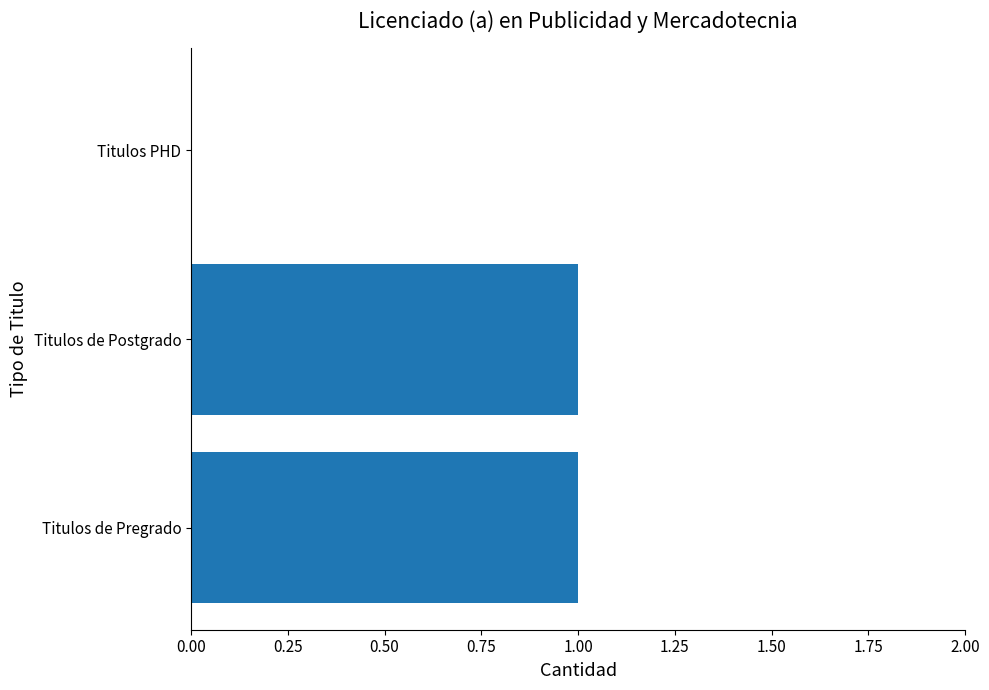

How many values are between 0 and 1?

3